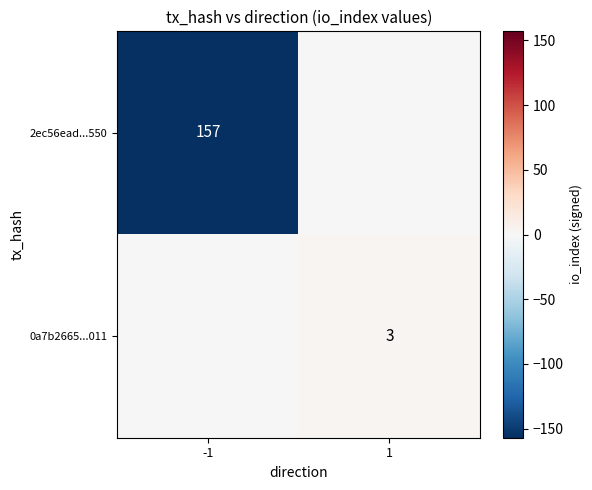

Is the value of 0a7b2665...011 at 1 greater than the value of 2ec56ead...550 at -1?

No